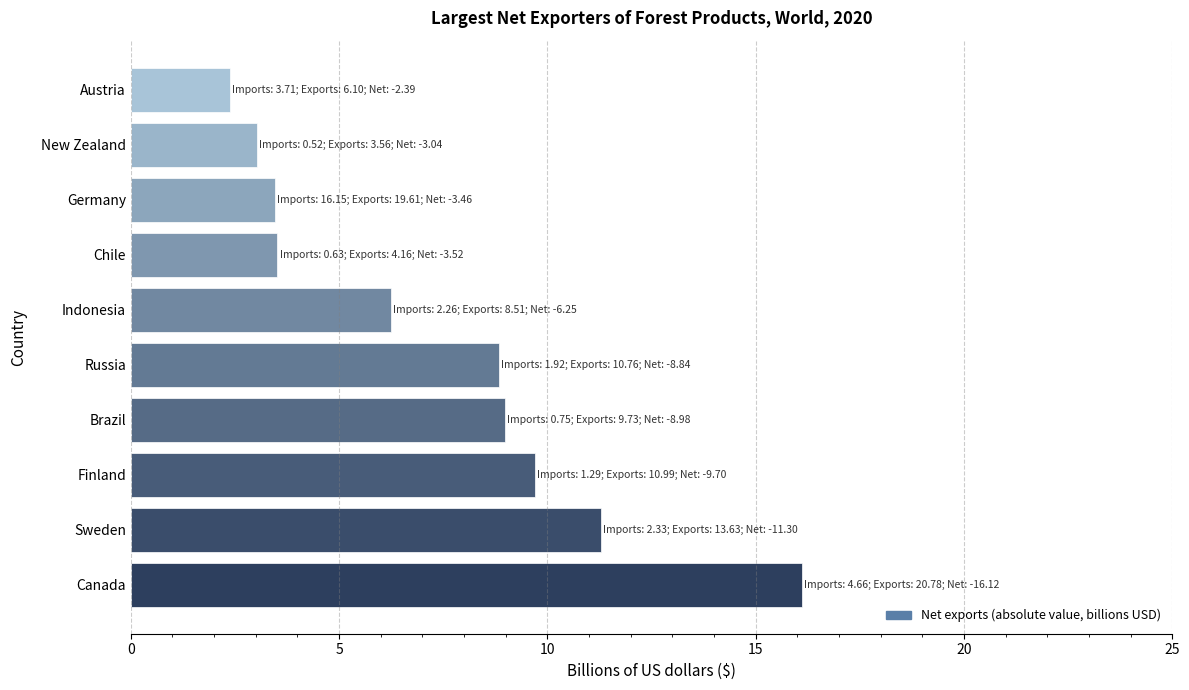

Reading top to bottom, extract all data points from this chart.

Austria=2.4	New Zealand=3.0	Germany=3.5	Chile=3.5	Indonesia=6.3	Russia=8.8	Brazil=9.0	Finland=9.7	Sweden=11.3	Canada=16.1